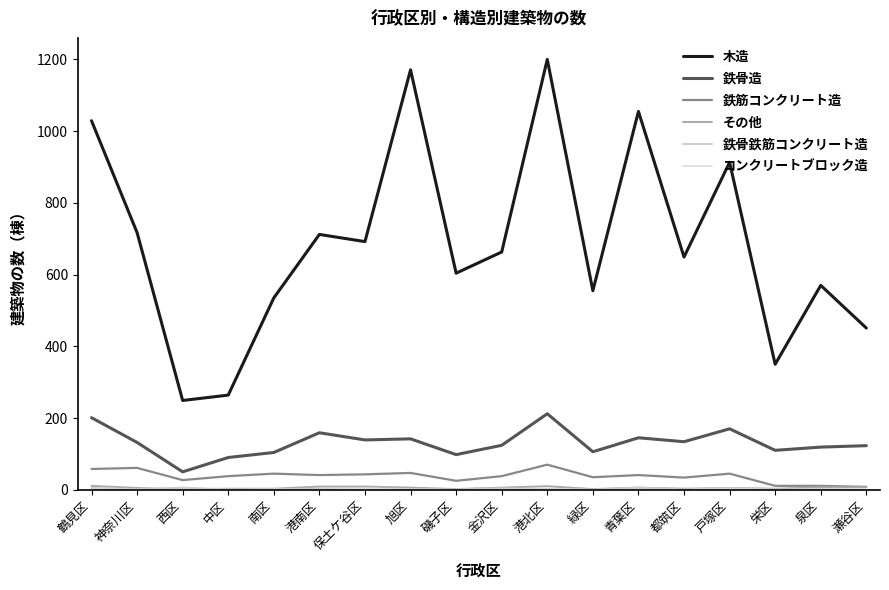

Reading right to left, list all the values displayed in this chart.

木造: 瀬谷区=451	泉区=570	栄区=350	戸塚区=913	都筑区=649	青葉区=1055	緑区=555	港北区=1200	金沢区=663	磯子区=604	旭区=1171	保土ケ谷区=692	港南区=712	南区=535	中区=264	西区=249	神奈川区=717	鶴見区=1029
鉄骨造: 瀬谷区=123	泉区=119	栄区=110	戸塚区=170	都筑区=134	青葉区=145	緑区=106	港北区=212	金沢区=124	磯子区=98	旭区=142	保土ケ谷区=139	港南区=159	南区=104	中区=90	西区=50	神奈川区=132	鶴見区=201
鉄筋コンクリート造: 瀬谷区=8	泉区=11	栄区=11	戸塚区=45	都筑区=34	青葉区=41	緑区=35	港北区=70	金沢区=38	磯子区=25	旭区=47	保土ケ谷区=43	港南区=41	南区=45	中区=38	西区=27	神奈川区=61	鶴見区=58
その他: 瀬谷区=7	泉区=7	栄区=3	戸塚区=5	都筑区=3	青葉区=6	緑区=2	港北区=10	金沢区=6	磯子区=2	旭区=6	保土ケ谷区=9	港南区=9	南区=3	中区=3	西区=1	神奈川区=5	鶴見区=11
鉄骨鉄筋コンクリート造: 瀬谷区=0	泉区=2	栄区=0	戸塚区=5	都筑区=1	青葉区=6	緑区=1	港北区=2	金沢区=4	磯子区=1	旭区=2	保土ケ谷区=4	港南区=3	南区=2	中区=1	西区=6	神奈川区=2	鶴見区=5
コンクリートブロック造: 瀬谷区=0	泉区=0	栄区=1	戸塚区=1	都筑区=0	青葉区=0	緑区=0	港北区=1	金沢区=0	磯子区=0	旭区=0	保土ケ谷区=4	港南区=0	南区=0	中区=0	西区=0	神奈川区=0	鶴見区=1